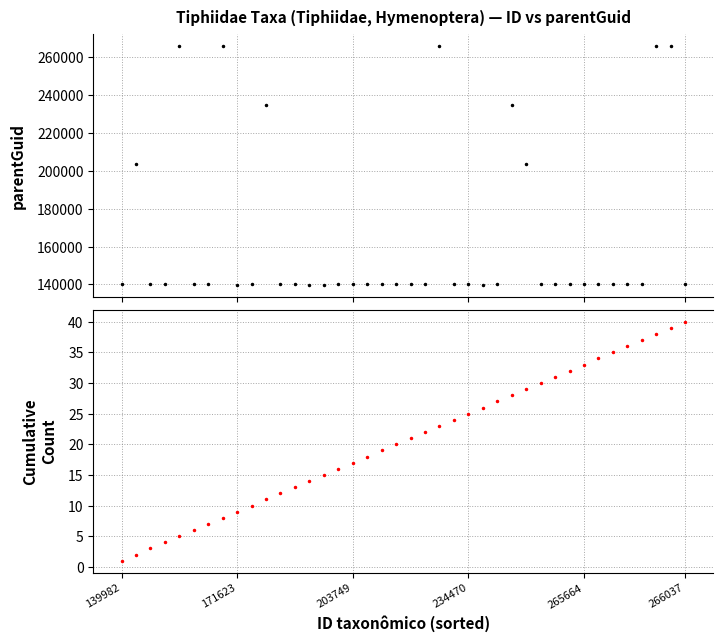

How many data points in Cumulative count are less than 21?

20